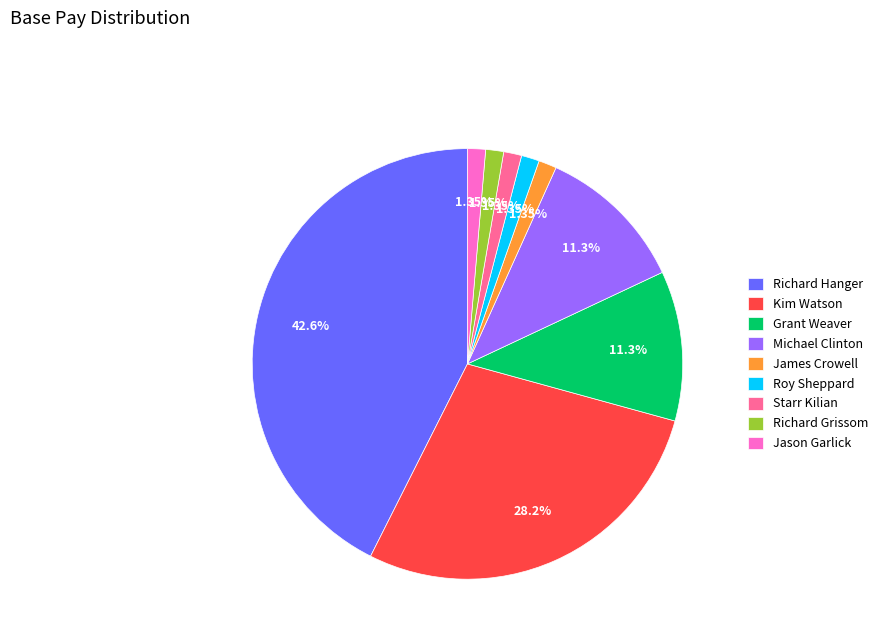

What percentage do Grant Weaver and Richard Hanger together represent?

53.8%